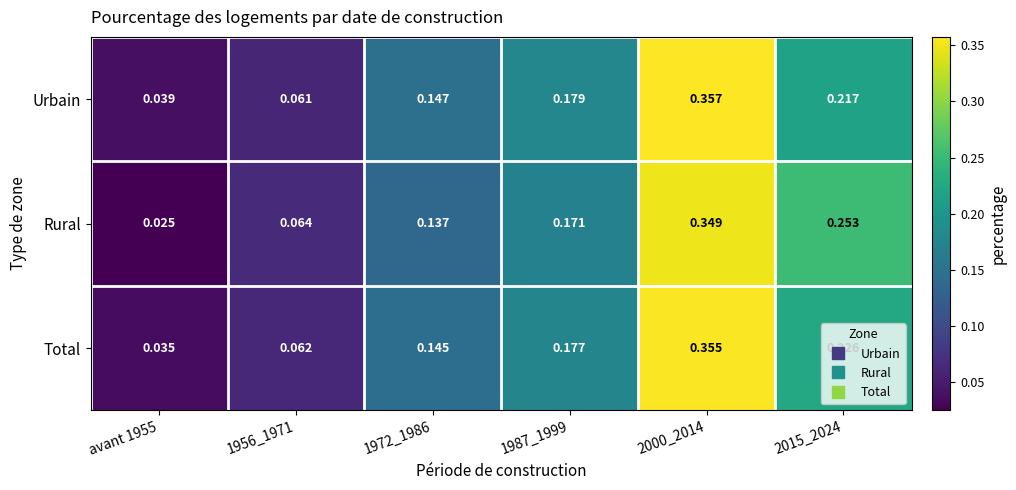

Is the value of Total at 2000_2014 greater than the value of Urbain at 1956_1971?

Yes